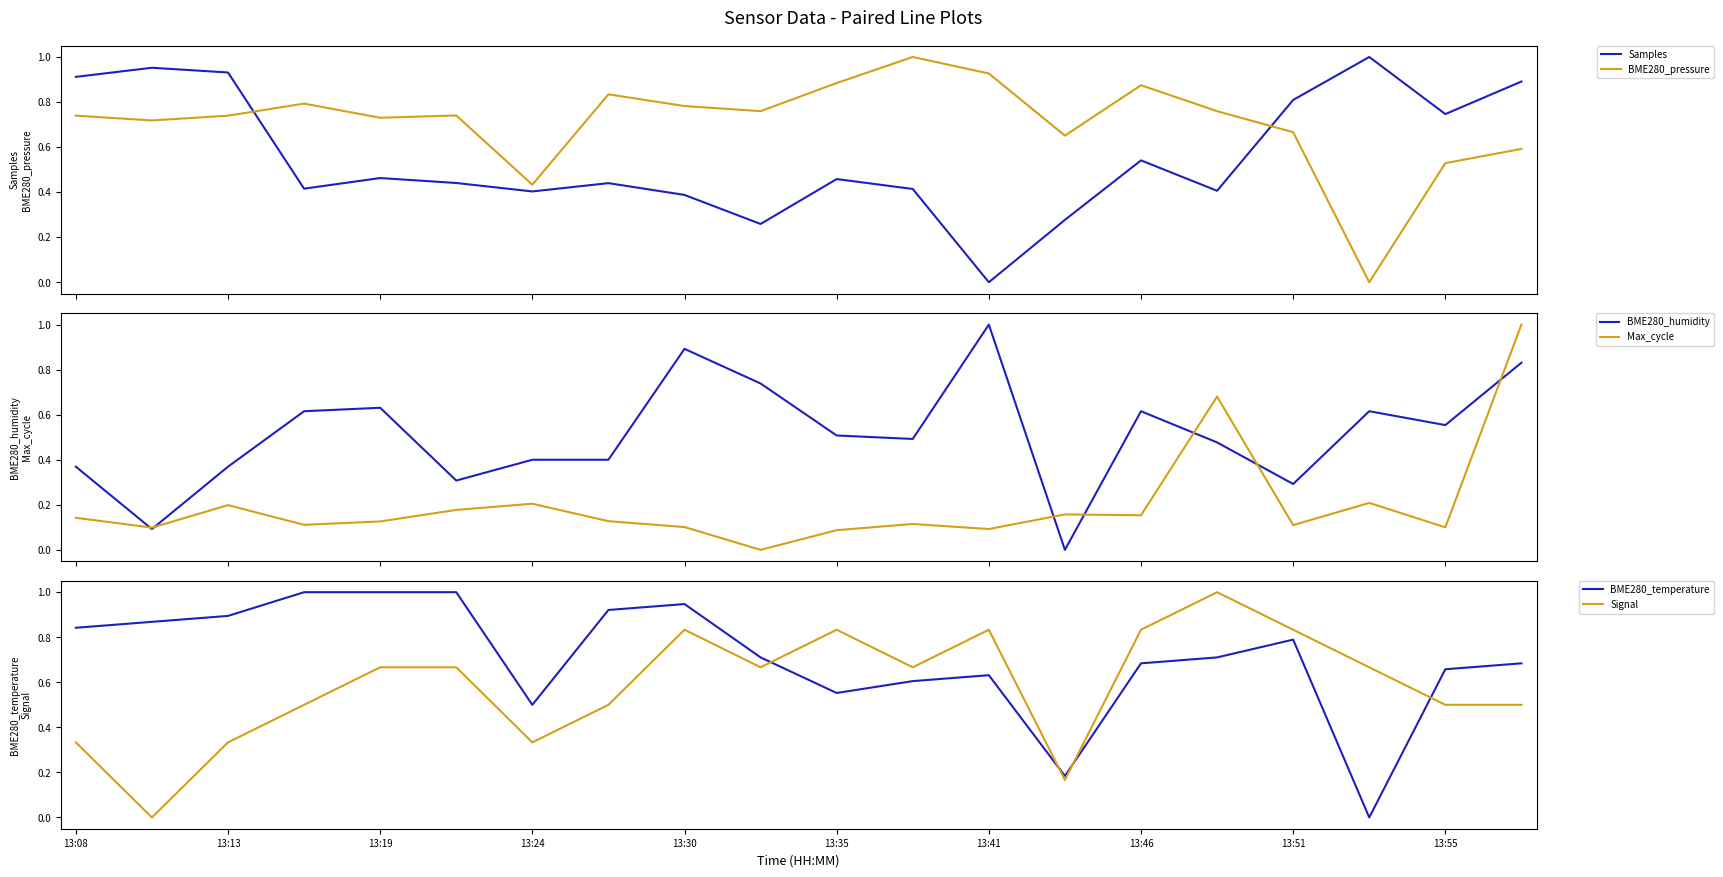

How many interior local peaks does the Samples series have?

6